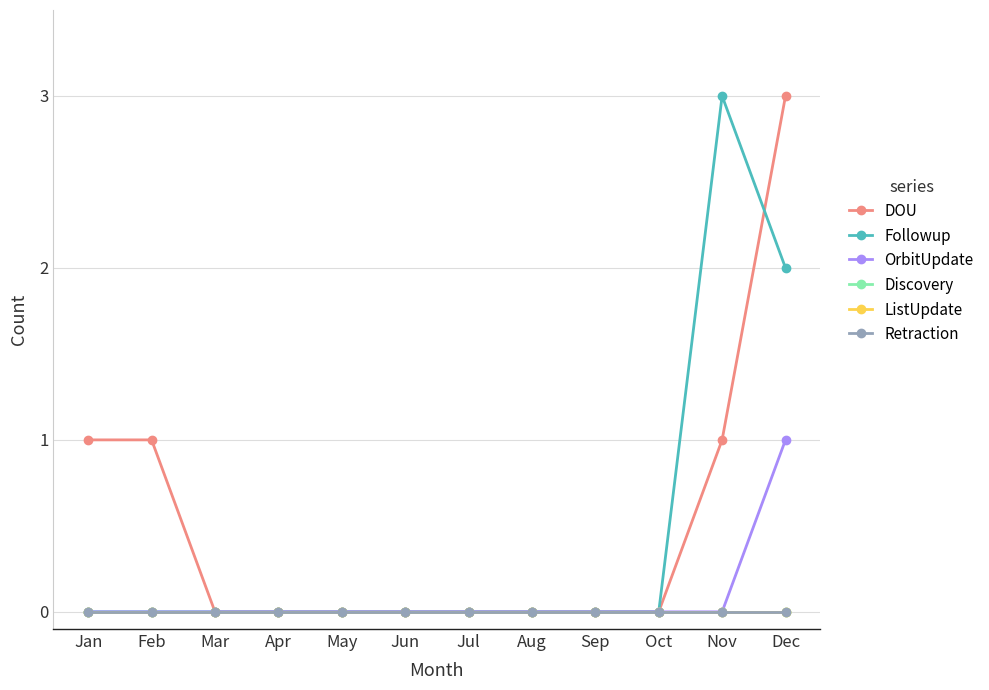

At which label is Discovery closest to 0?

Jan